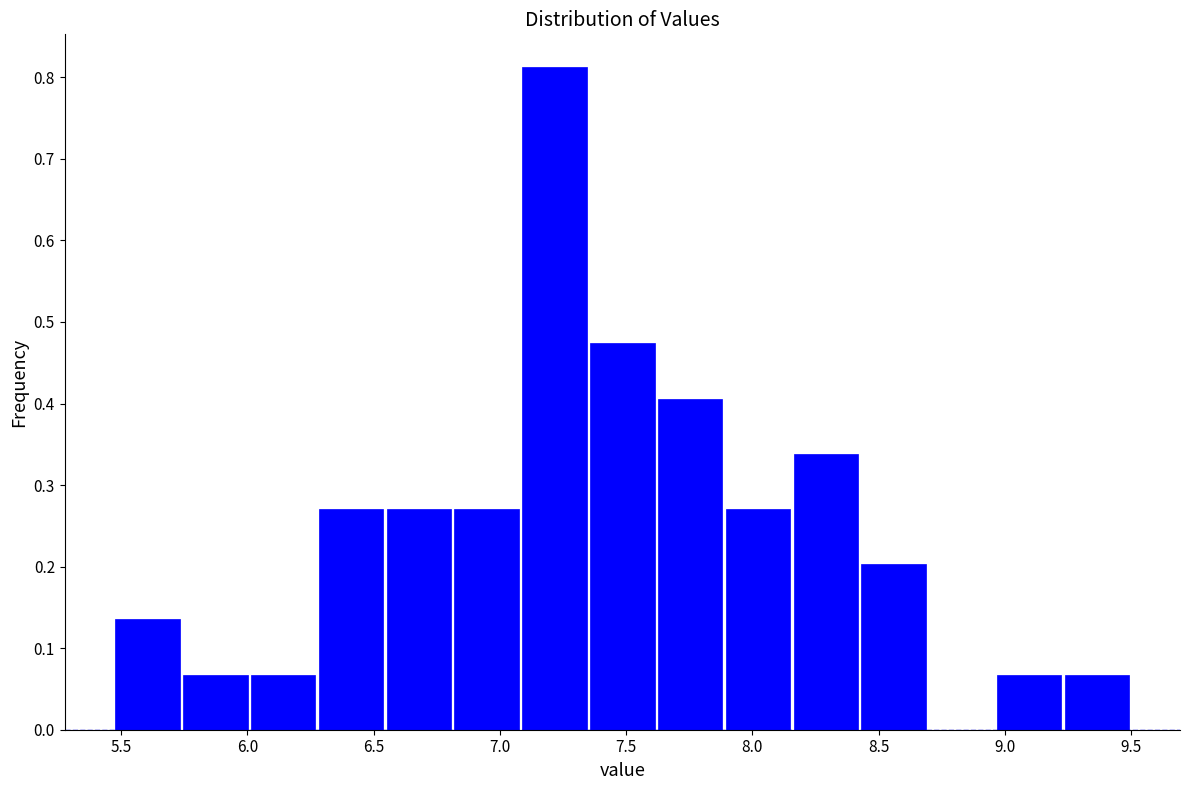

Which range on the x-axis has the tallest bar?

7.10 to 7.35